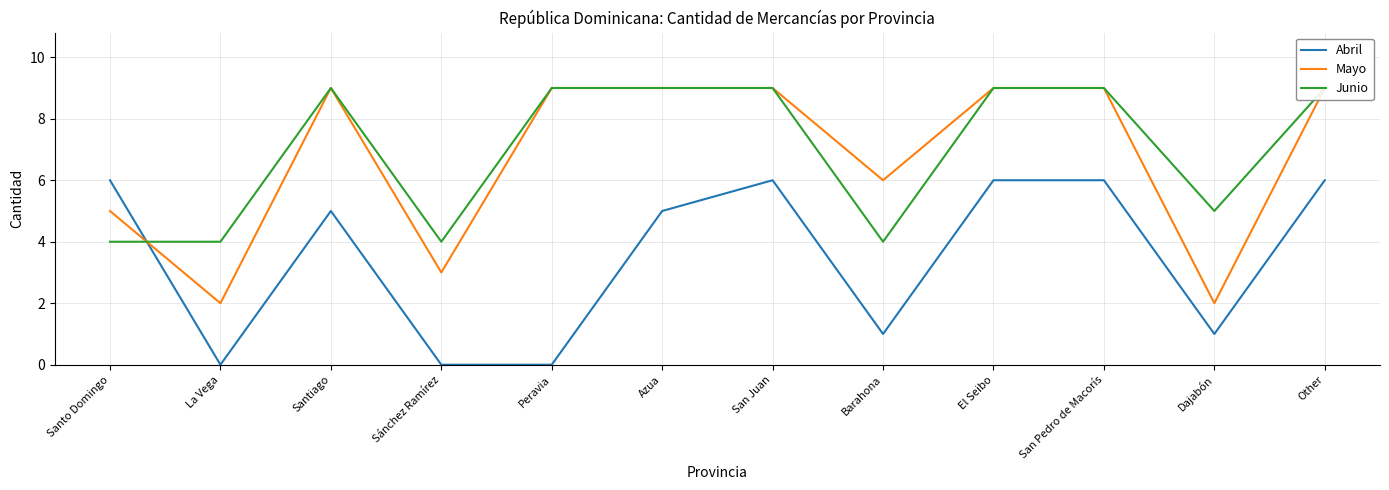

At which label is Mayo closest to 5?

Santo Domingo